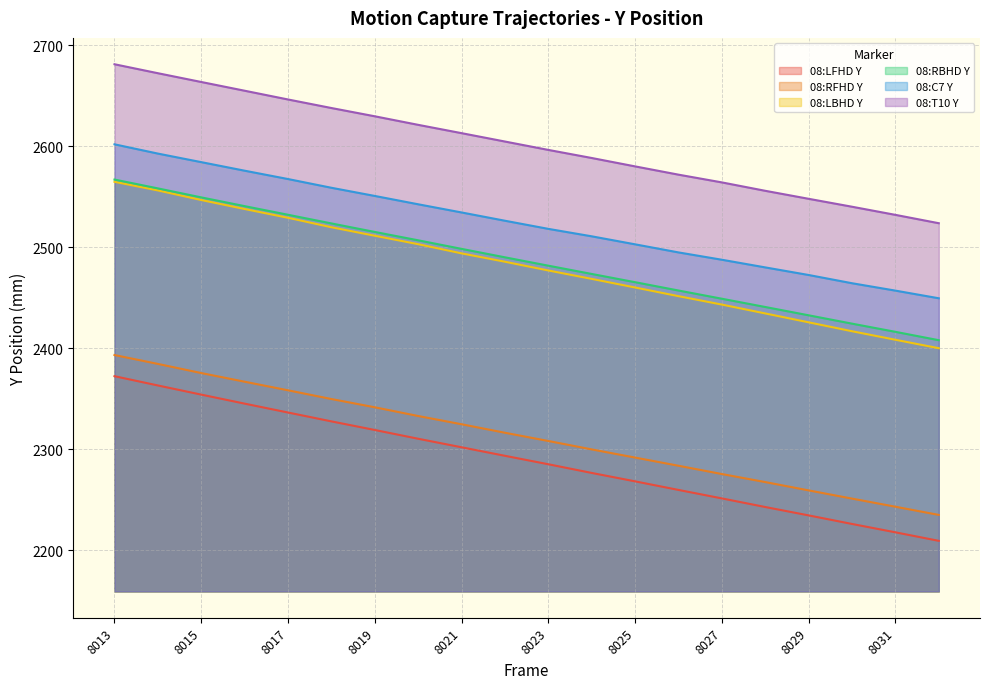

Read the 08:RFHD Y value at 8014.

2384.6